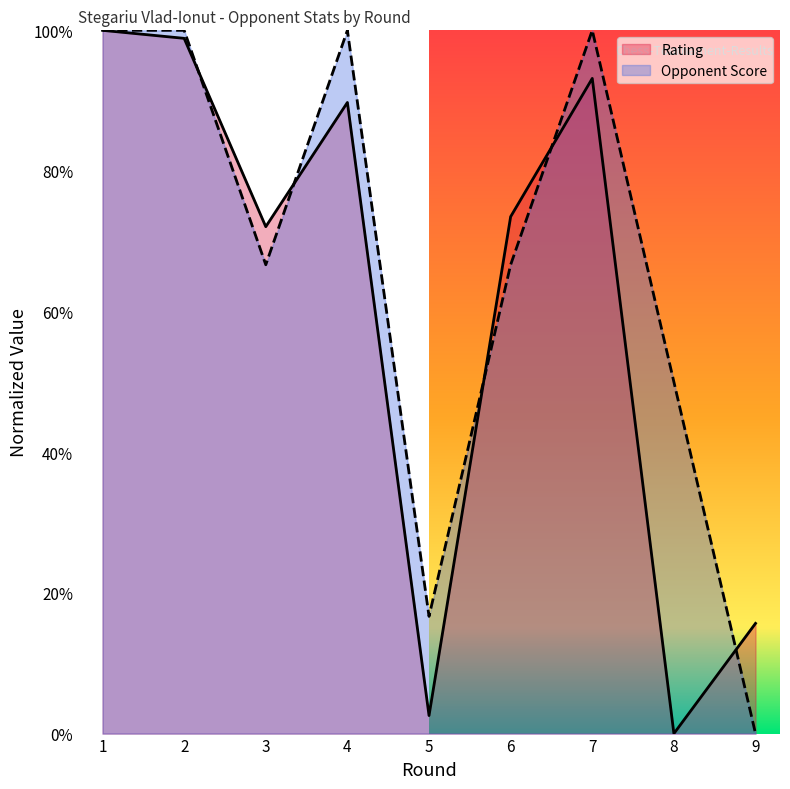

Which series has the largest total across all categories?

Opponent Score